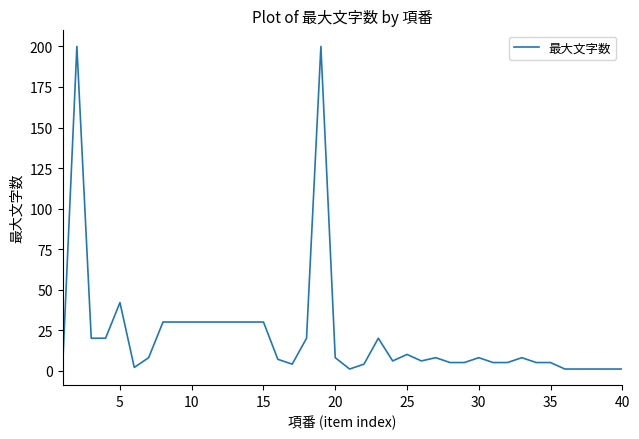

Does the chart display data point markers on the line(s)?

No